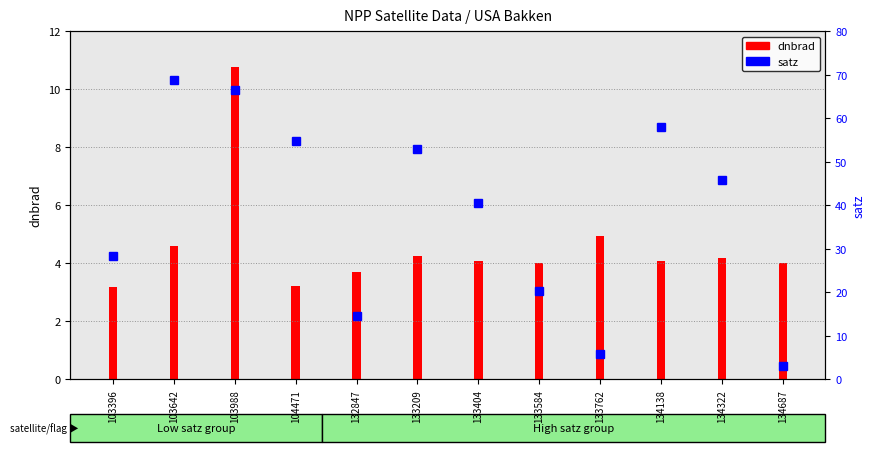

Rank the categories by value from lowest to highest.

134687, 133762, 132847, 133584, 103396, 133404, 134322, 133209, 104471, 134138, 103988, 103642